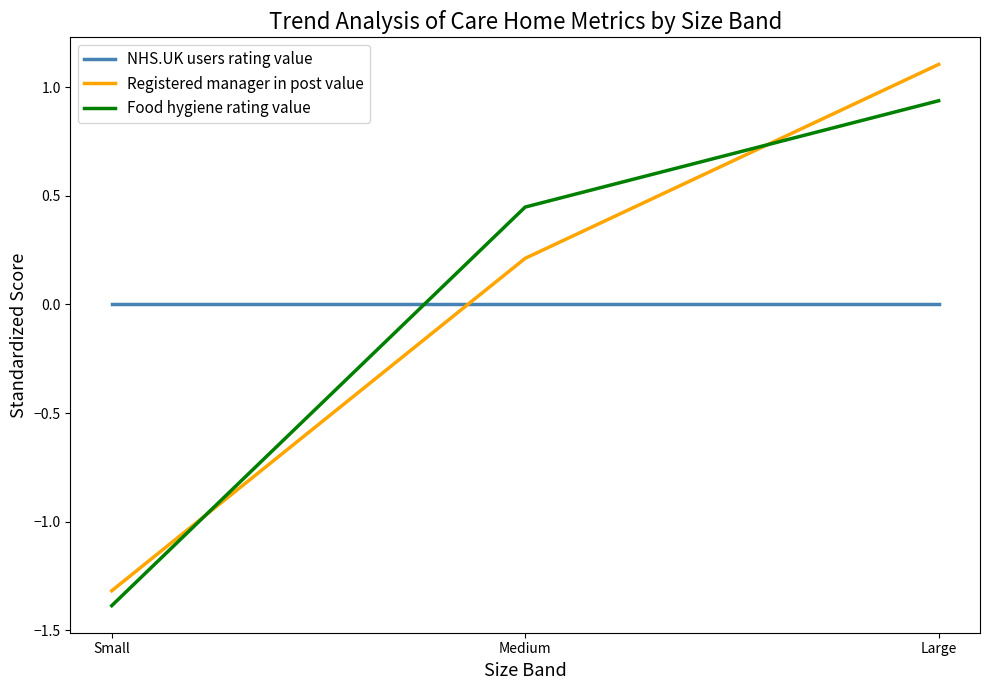

Count the number of data series in this chart.

3